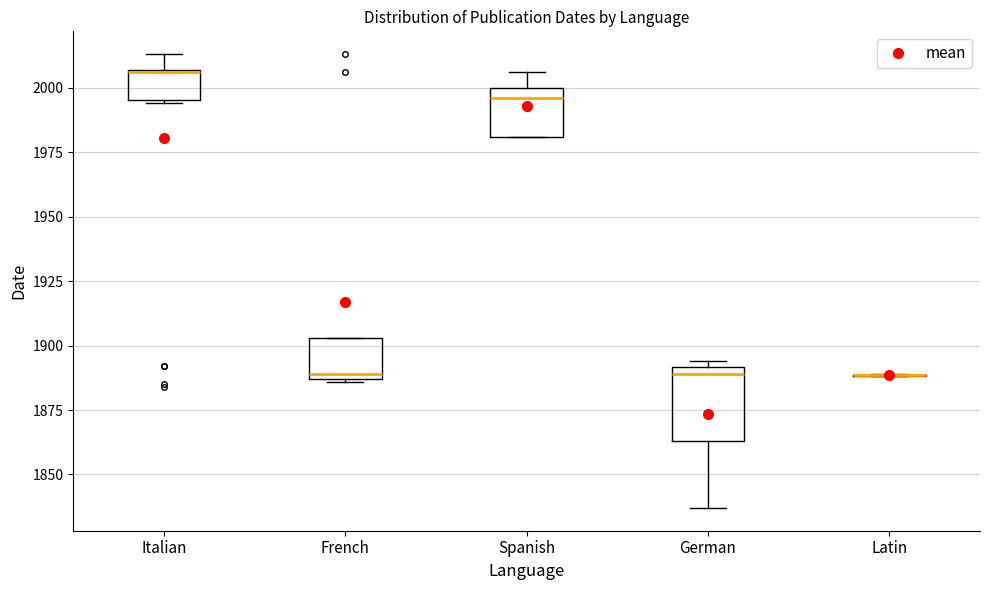

Reading left to right, read every box against the y-axis: the position of its median line, the range the box covers, and the ends of its whiskers. The values are not printed on the chart, so give them approximately, as read against the axis.

Italian: median 2005, box 1995 to 2005, whiskers 1995 to 2015
French: median 1890, box 1885 to 1905, whiskers 1885 to 1905
Spanish: median 1995, box 1980 to 2000, whiskers 1980 to 2005
German: median 1890 (just below the box's upper edge), box 1865 to 1890, whiskers 1835 to 1895
Latin: box collapsed to a line at 1890, whiskers 1890 to 1890